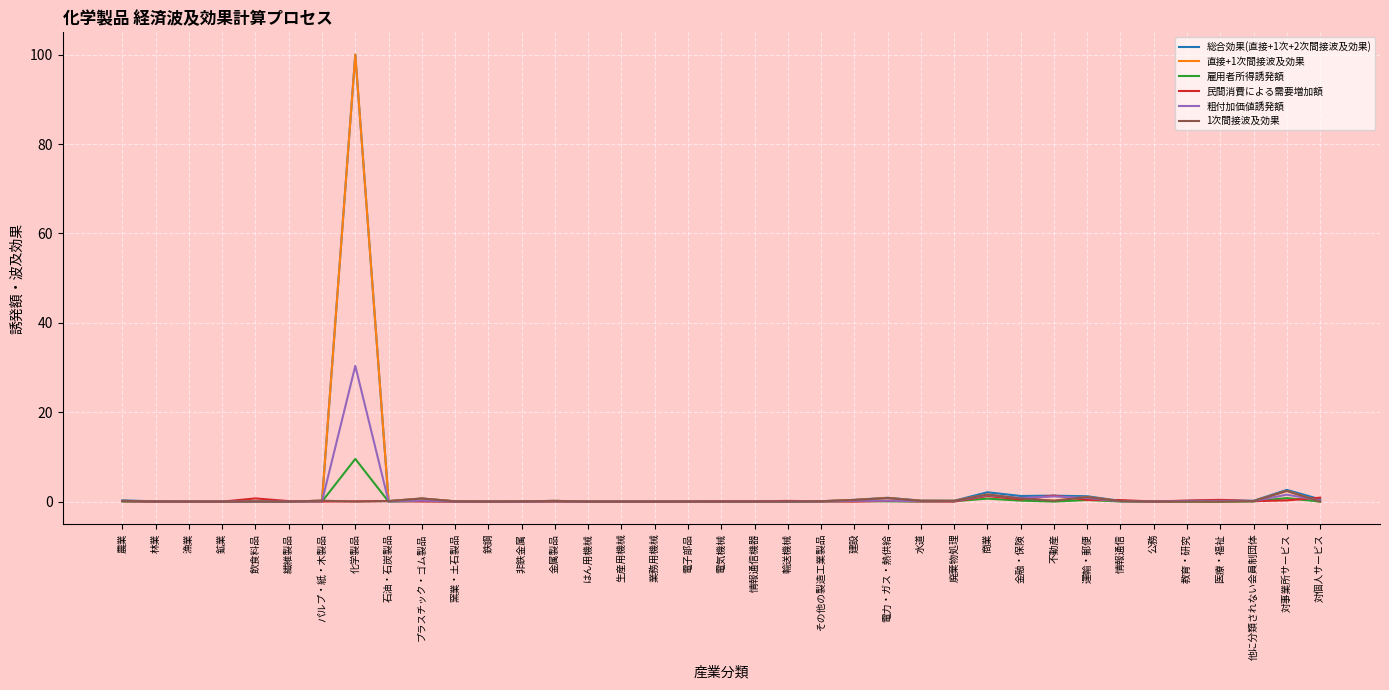

At which category is the sum across all series the highest?

化学製品